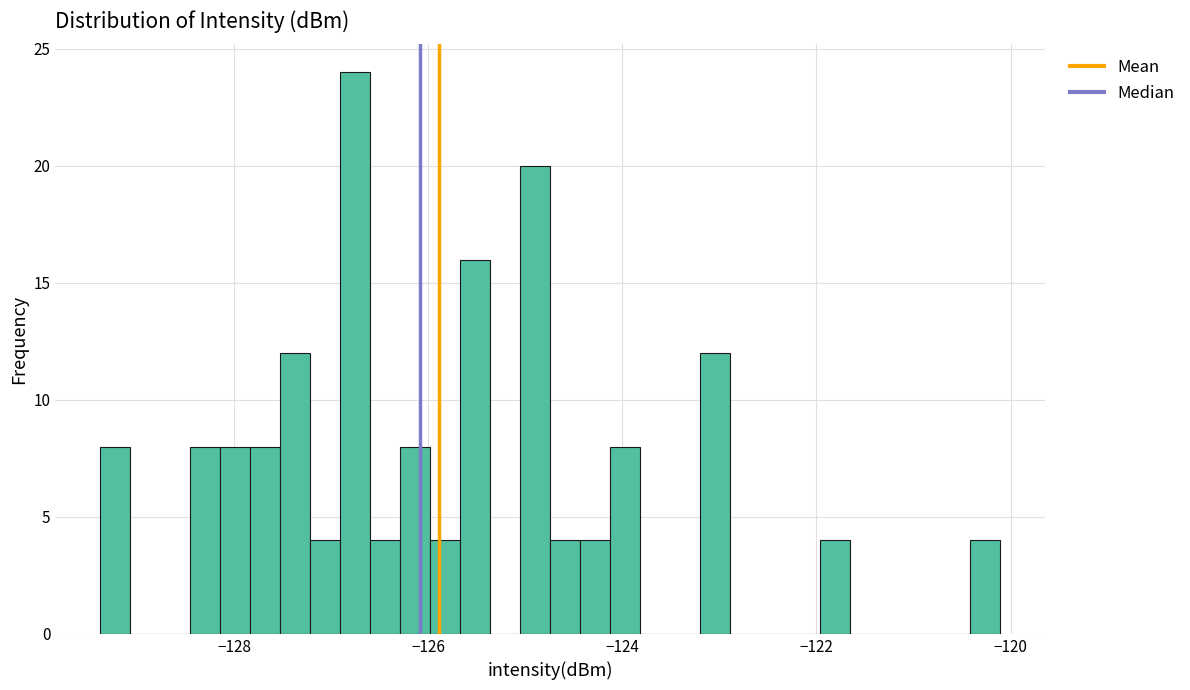

Around what value on the x-axis is the tallest bar? Give the approximate position of its centre, as read against the axis.

-126.8